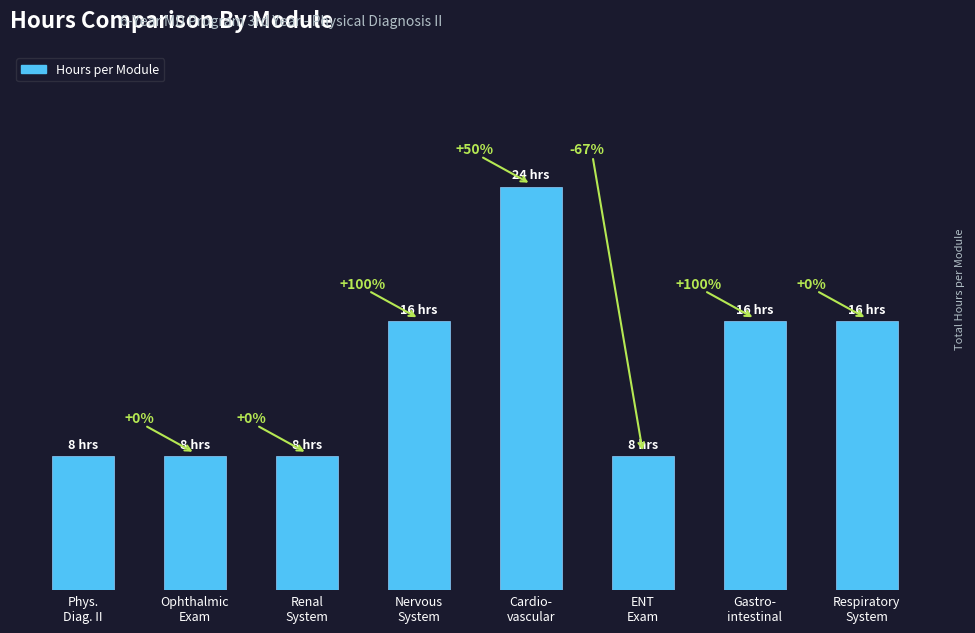

Are the bars horizontal?

No